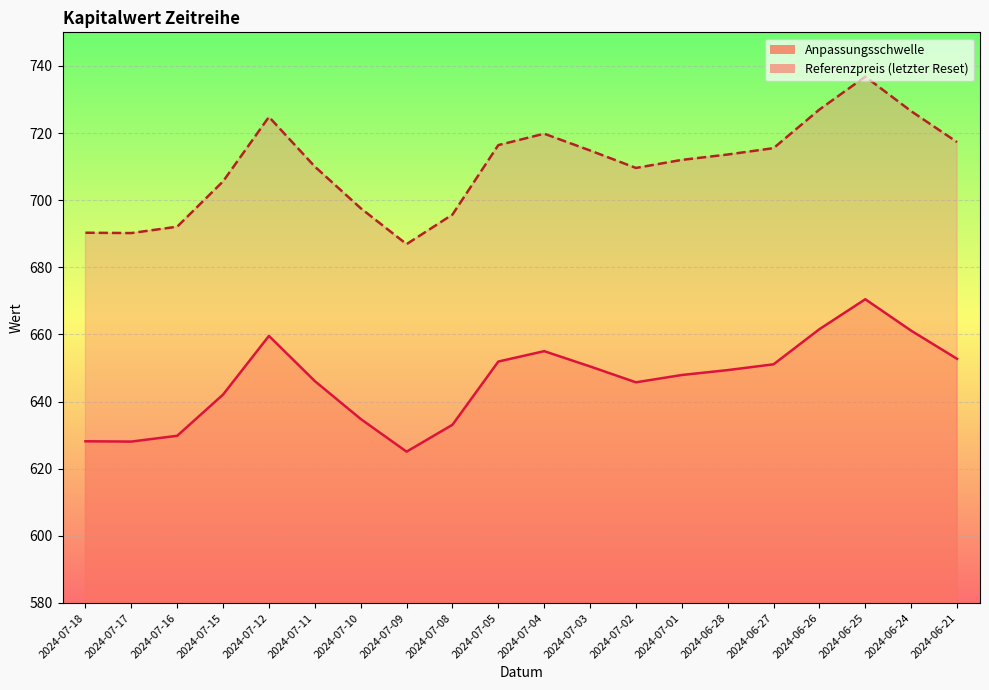

True or false: Anpassungsschwelle and Referenzpreis (letzter Reset) intersect in this chart.

False